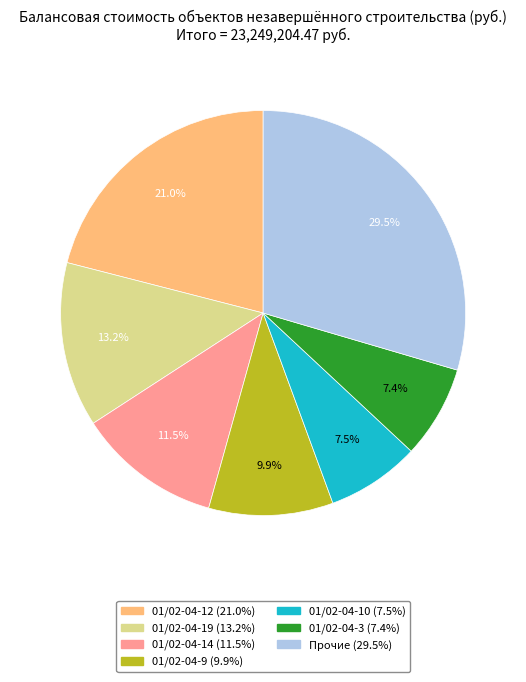

Does any single category account for the majority?

No